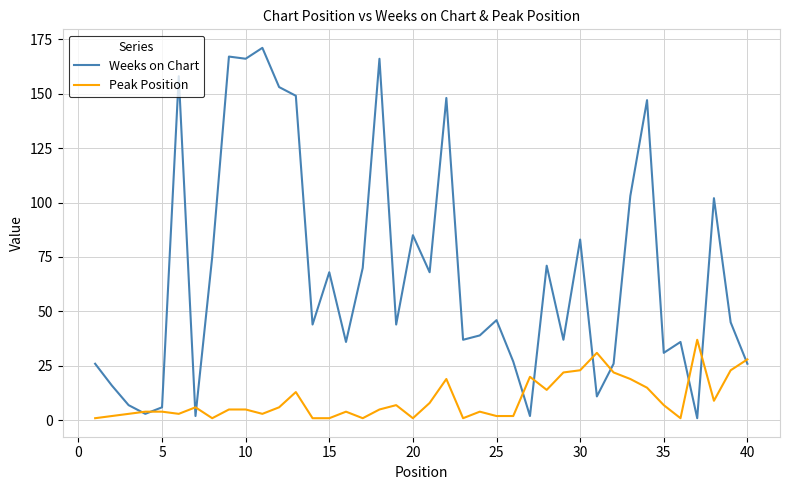

List the series in order of their peak value, lowest first.

Peak Position, Weeks on Chart